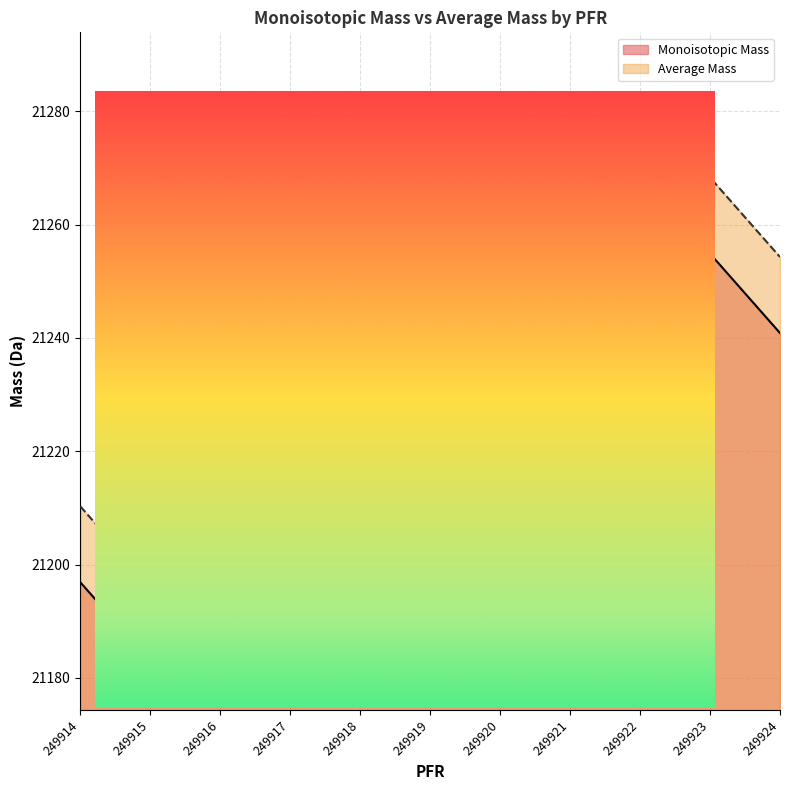

What is the value of the Monoisotopic Mass point at the 4th from the left?

21254.9